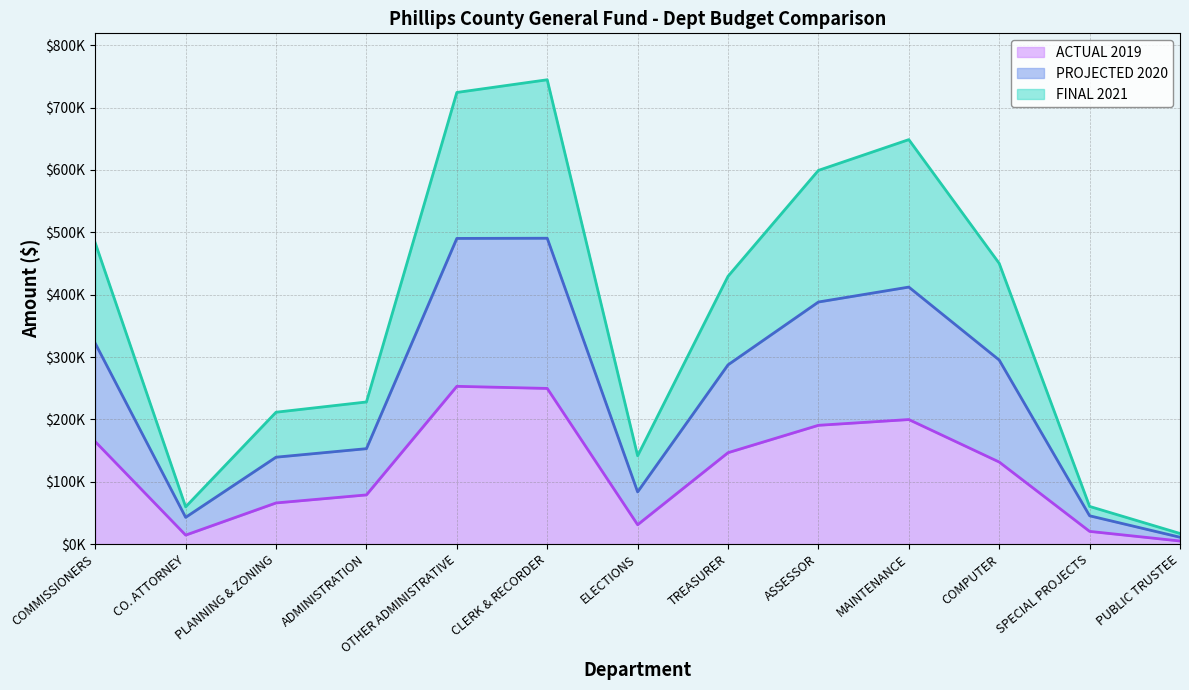

True or false: PROJECTED 2020 and ACTUAL 2019 cross at least once.

False